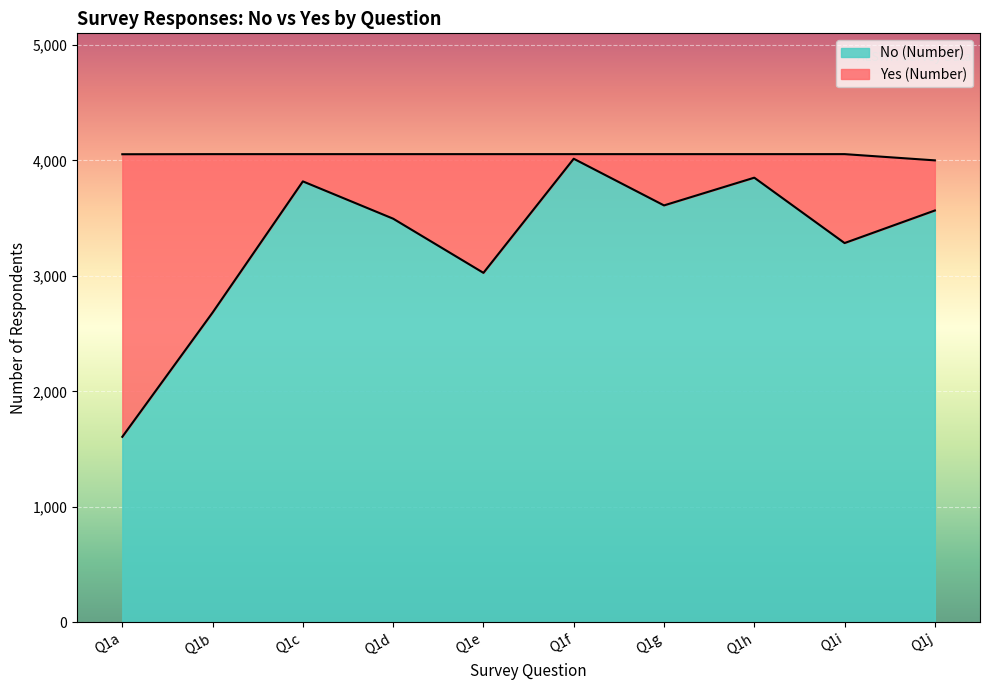

Where is the data nearest to the value 2810?

Q1b